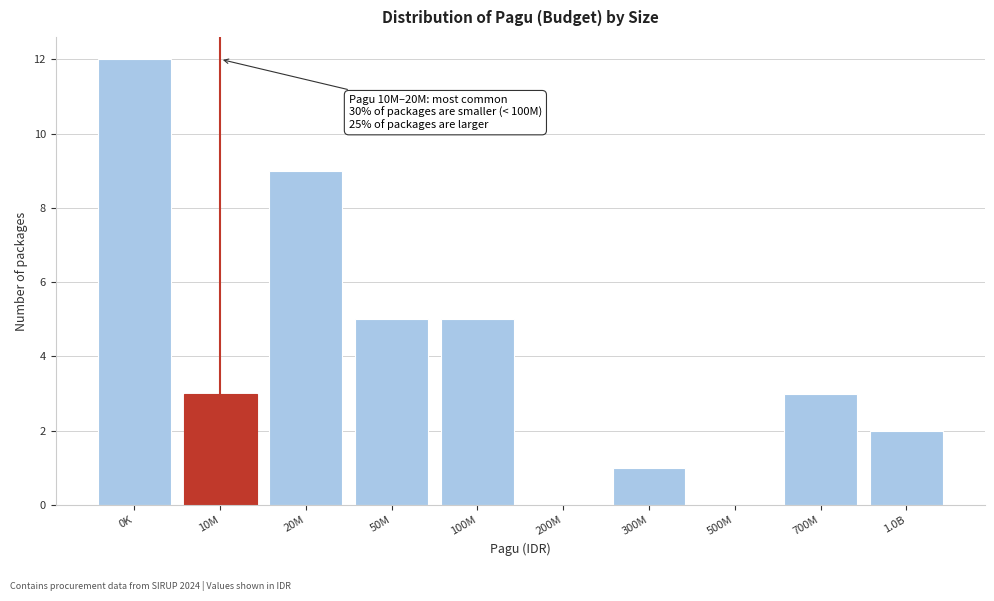

Reading left to right, transcribe all the data shown in this chart.

0K=12	10M=3	20M=9	50M=5	100M=5	200M=0	300M=1	500M=0	700M=3	1.0B=2